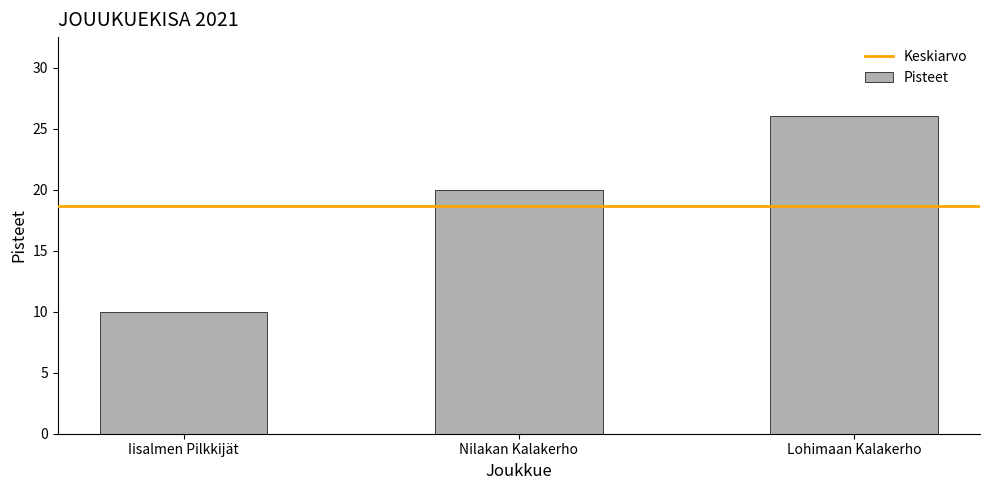

Reading left to right, what are all the values shown in this chart?

Iisalmen Pilkkijät=10	Nilakan Kalakerho=20	Lohimaan Kalakerho=26